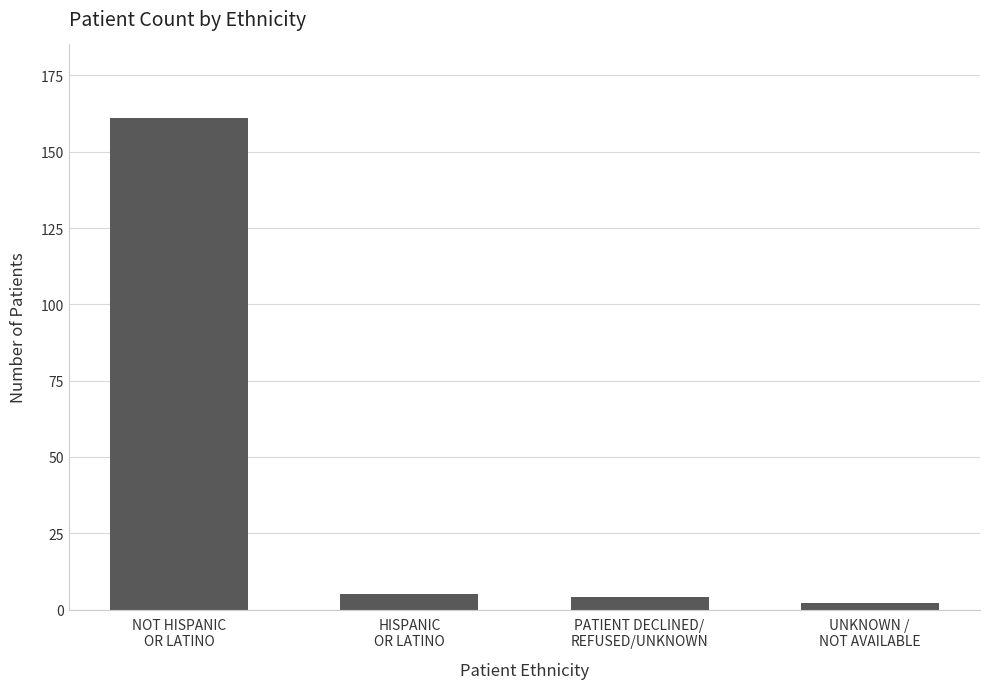

What is the ratio of the value at PATIENT DECLINED/
REFUSED/UNKNOWN to the value at UNKNOWN /
NOT AVAILABLE?

2.0